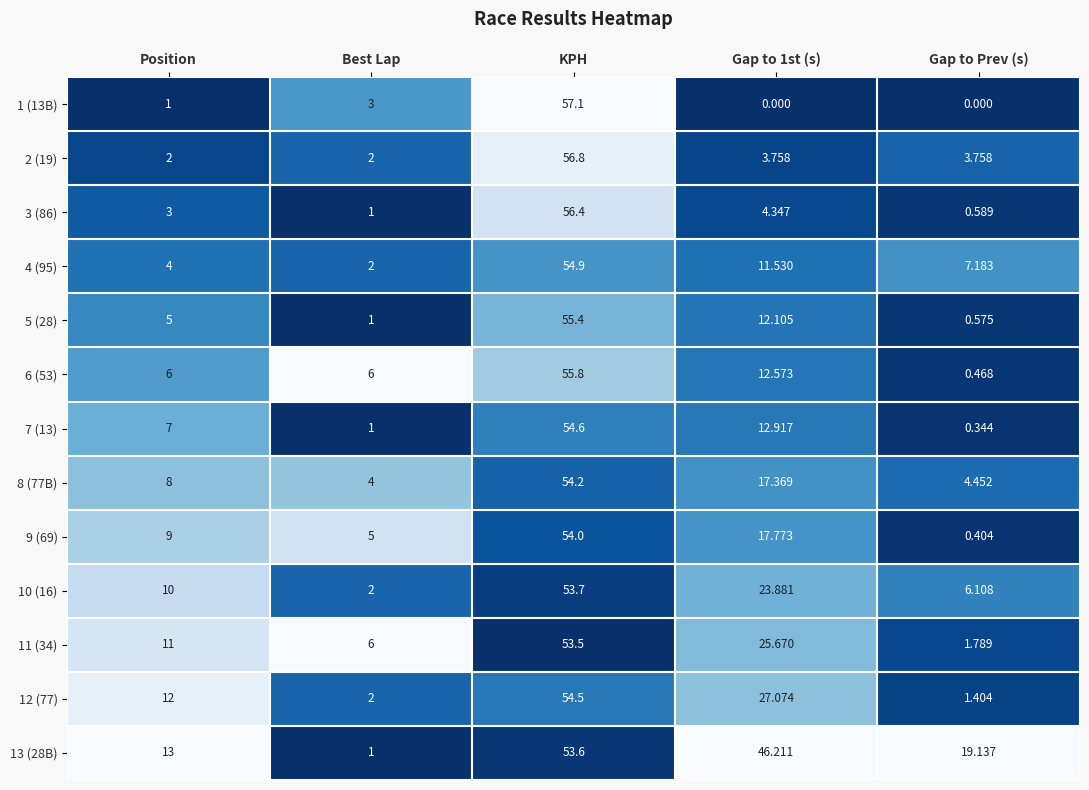

At which label does 12 (77) reach its peak?

KPH